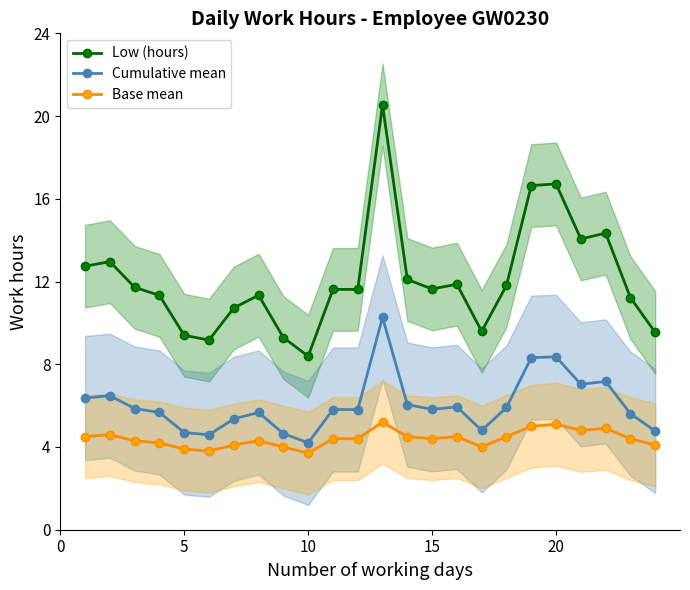

What is the minimum value for Cumulative mean?

4.2